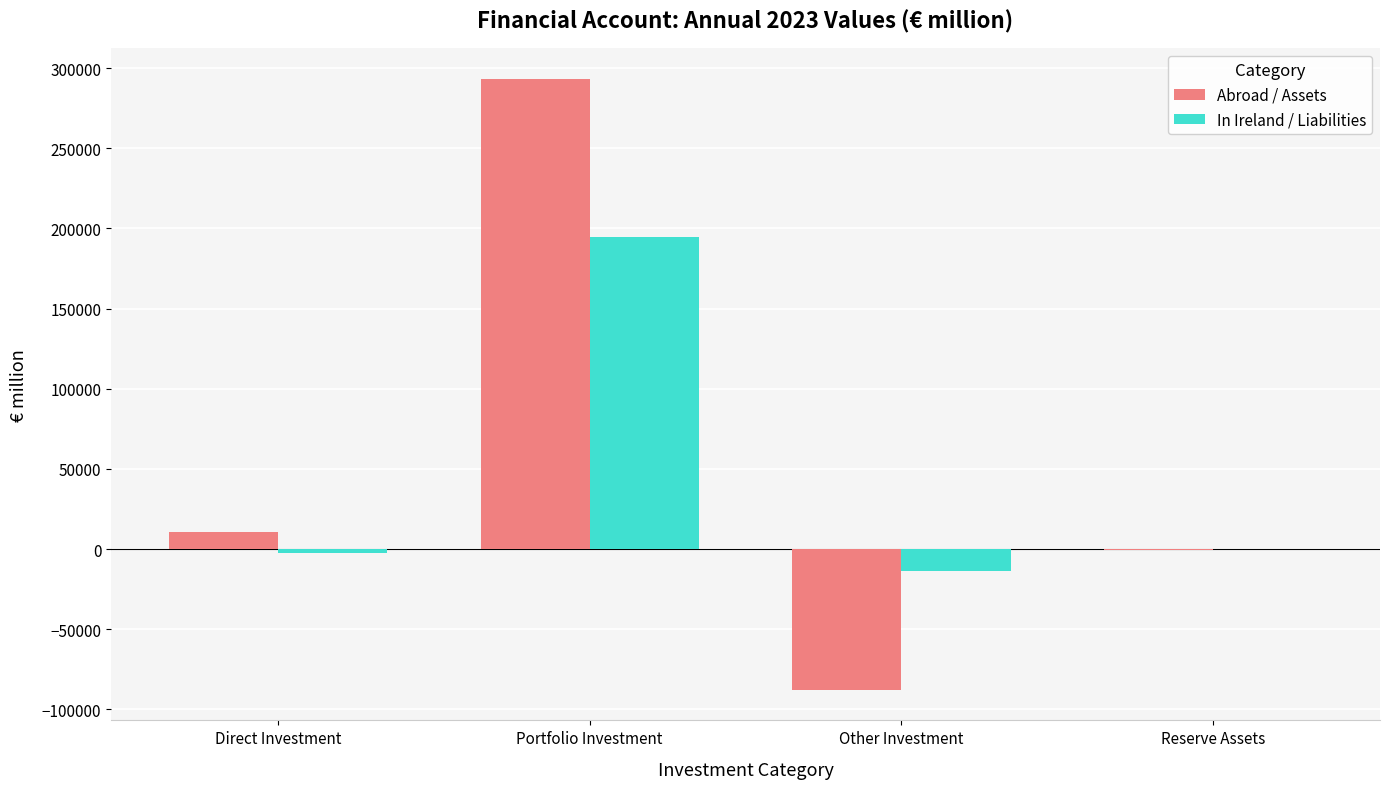

The value of Abroad / Assets at Portfolio Investment is 391953. True or false?

False